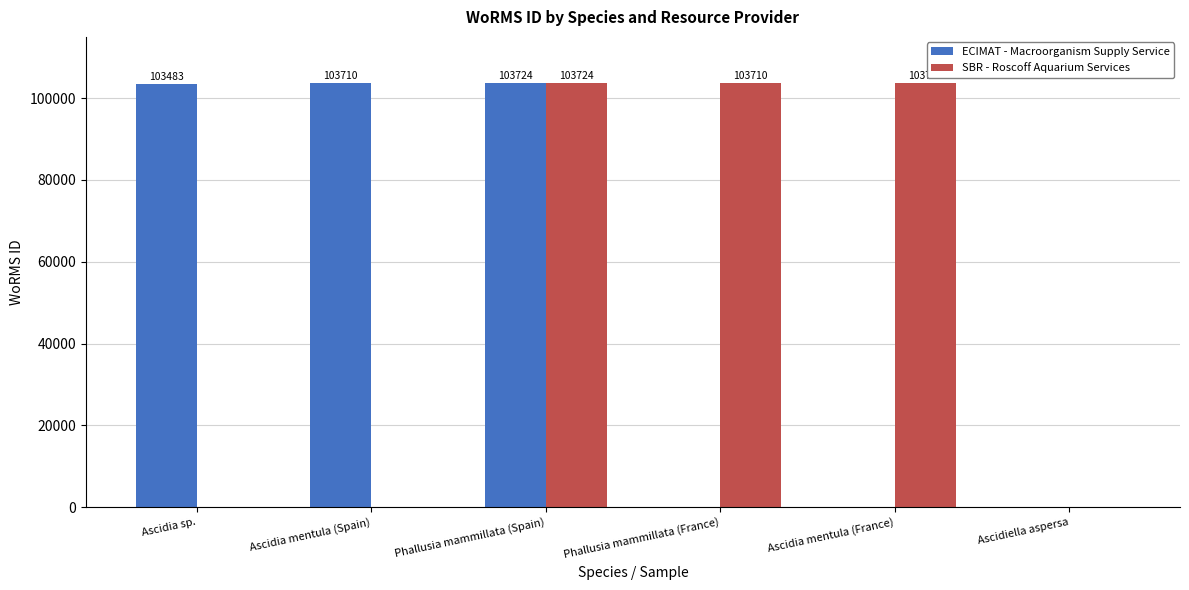

Reading right to left, extract all data points from this chart.

ECIMAT - Macroorganism Supply Service: 0	0	0	103724	103710	103483
SBR - Roscoff Aquarium Services: 0	103718	103710	103724	0	0